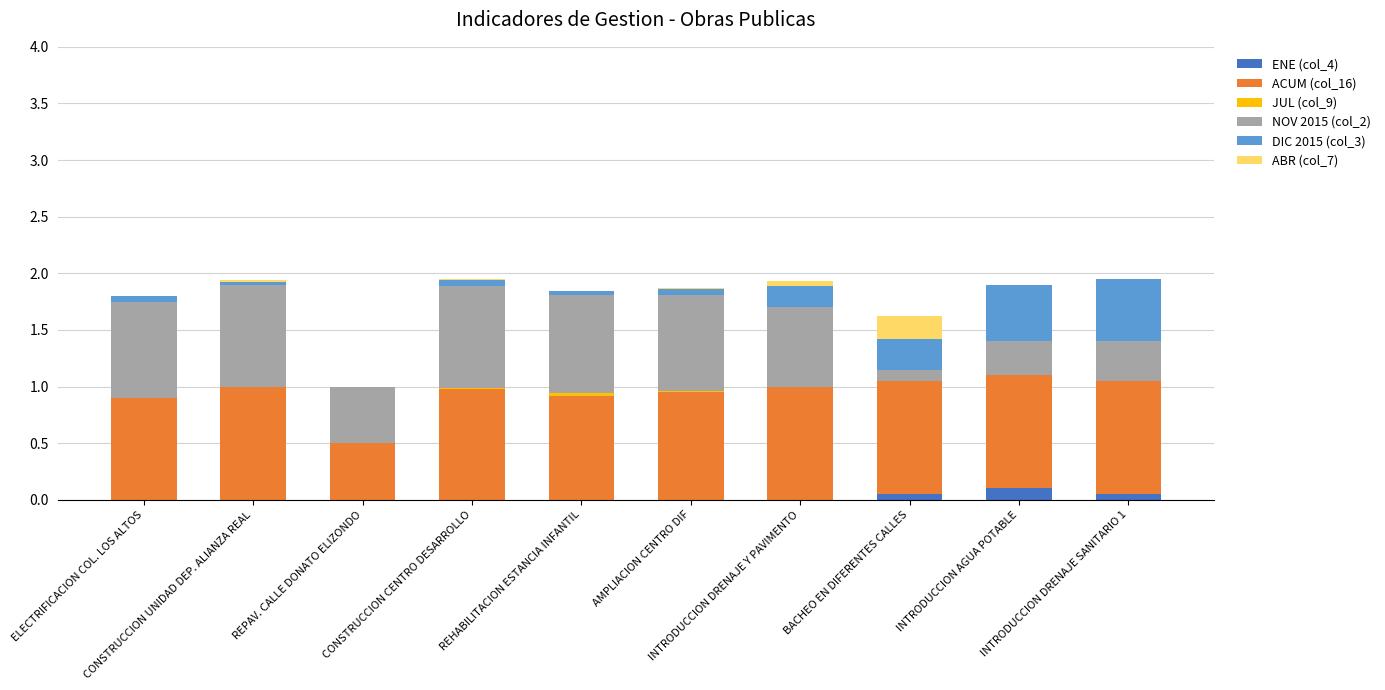

What is the label of the 2nd bar from the left?

CONSTRUCCION UNIDAD DEP. ALIANZA REAL